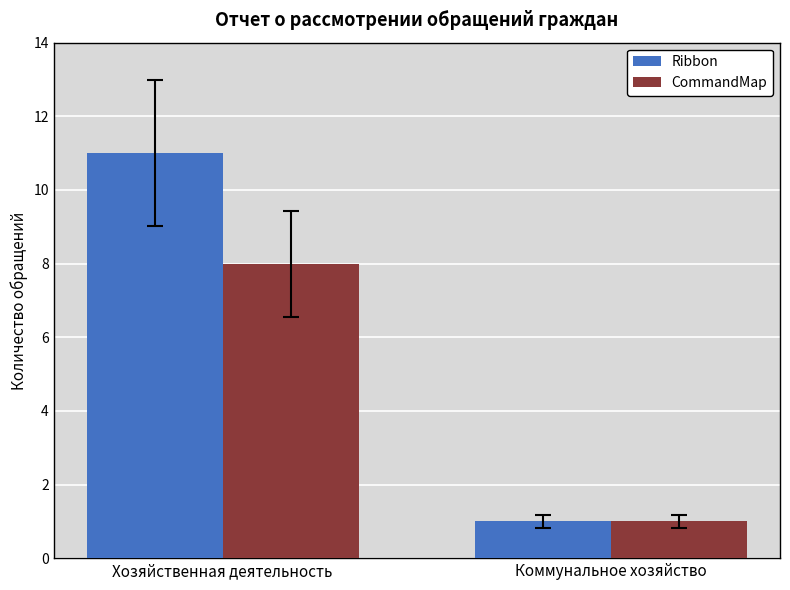

What position from the right is Хозяйственная деятельность?

2